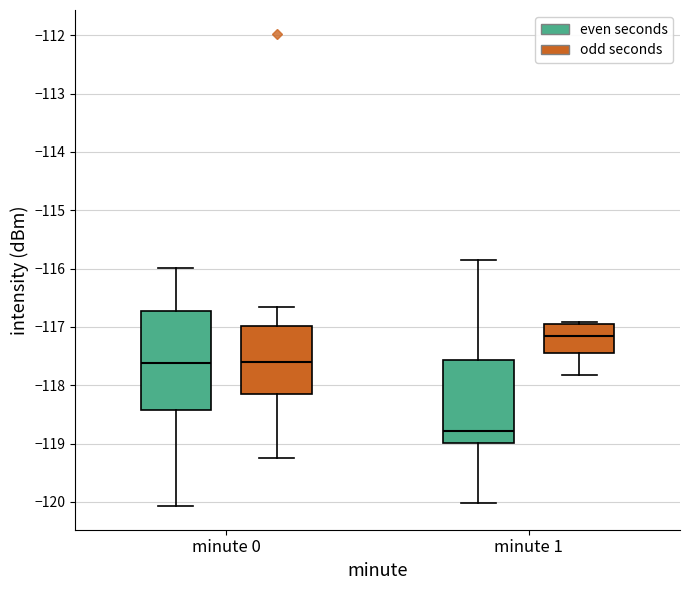

Reading left to right, read every box against the y-axis: the position of its median line, the range the box covers, and the ends of its whiskers. The values are not printed on the chart, so give them approximately, as read against the axis.

minute 0 (even seconds): median -117.6, box -118.4 to -116.7, whiskers -120.1 to -116.0
minute 0 (odd seconds): median -117.6, box -118.2 to -117.0, whiskers -119.3 to -116.7
minute 1 (even seconds): median -118.8, box -119.0 to -117.6, whiskers -120.0 to -115.8
minute 1 (odd seconds): median -117.2, box -117.4 to -117.0, whiskers -117.8 to -116.9